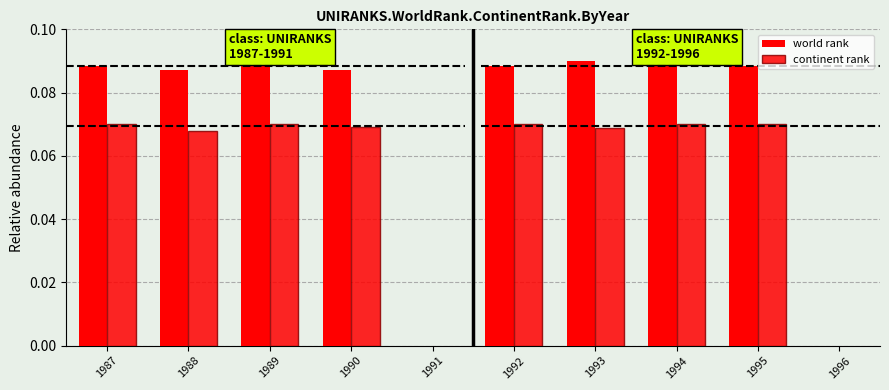

What is the total value across all series at 1987?

0.2